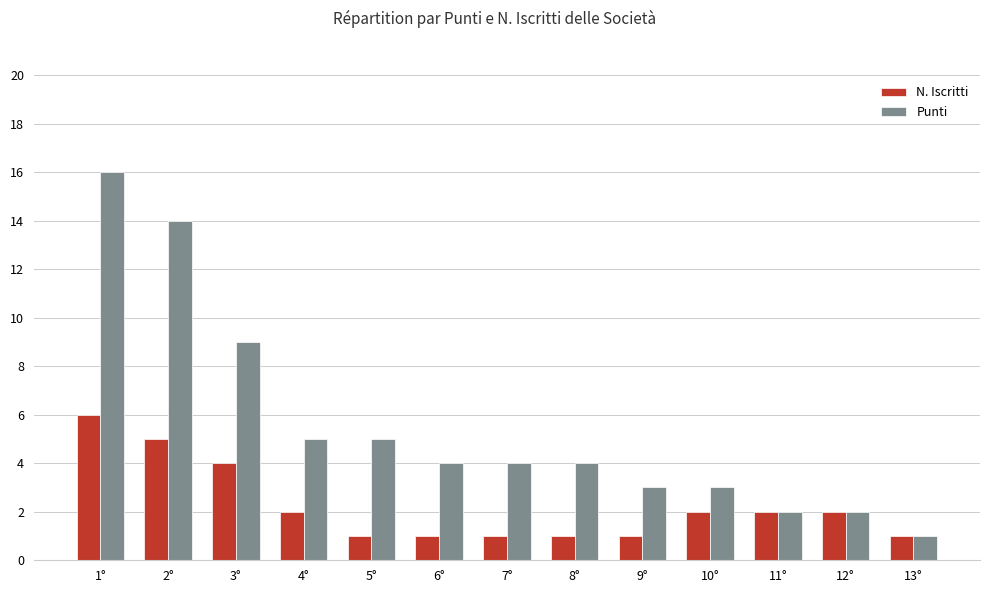

What are all the series names shown in the legend?

N. Iscritti, Punti